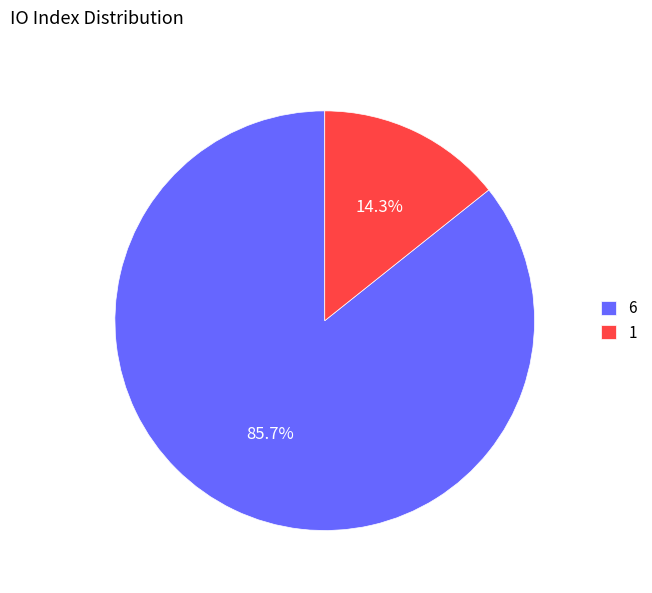

Does 6 account for over 50% of the chart?

Yes